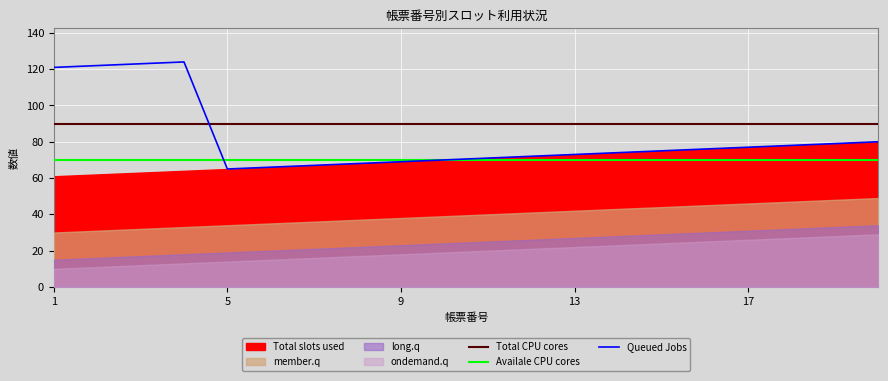

After their last crossing, which series has the higher values: Queued Jobs or Total CPU cores?

Total CPU cores